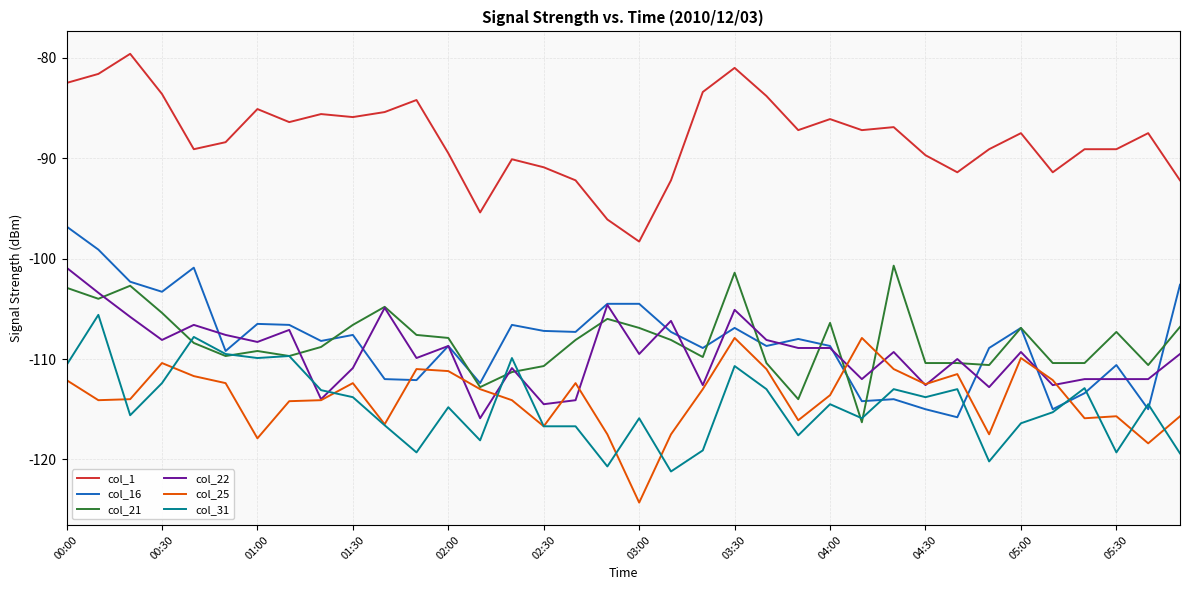

Which series has the largest total across all categories?

col_1